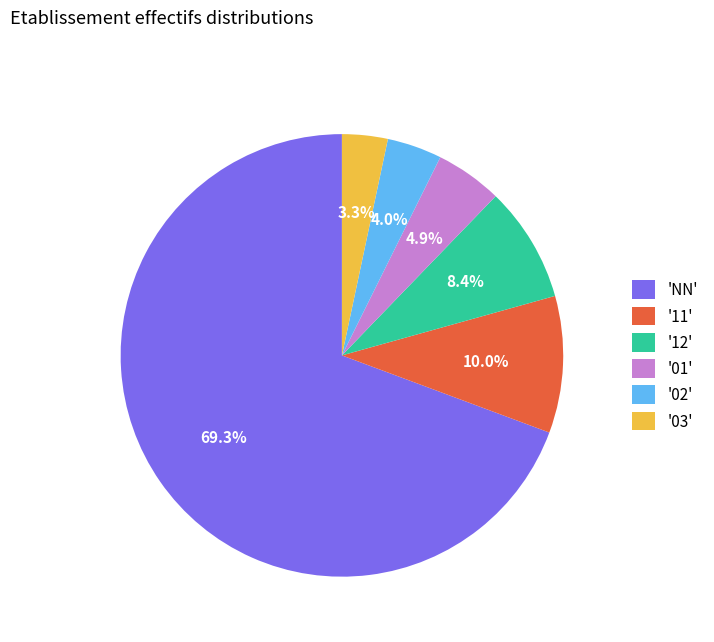

Which has a higher value, '01' or '12'?

'12'